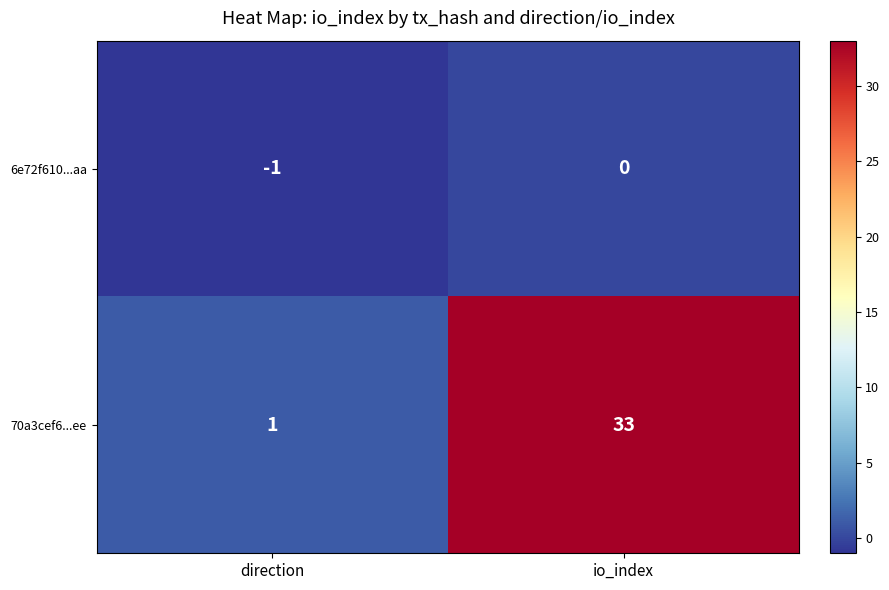

Reading left to right, what are all the values shown in this chart?

6e72f610...aa: -1	0
70a3cef6...ee: 1	33